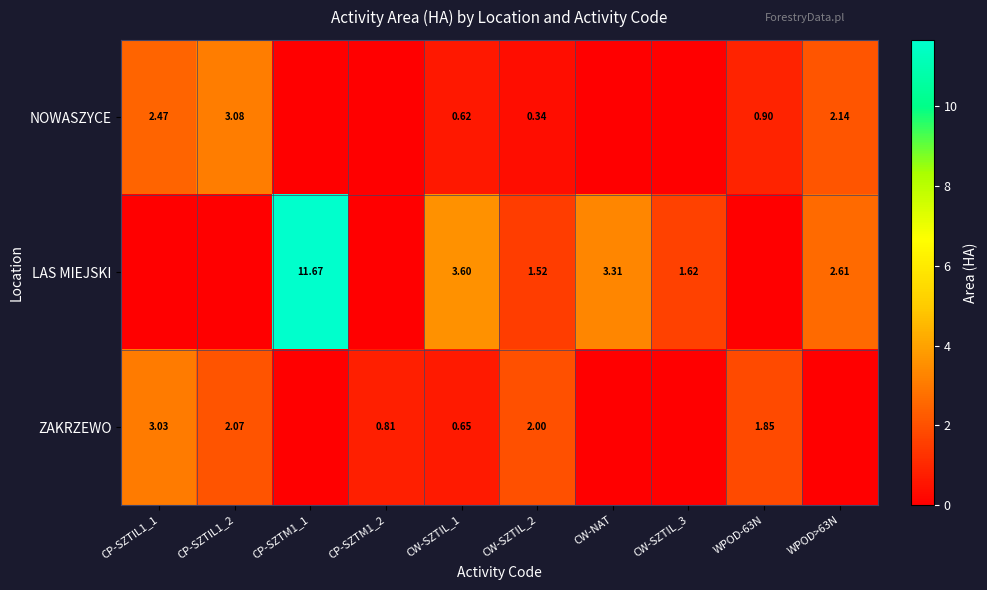

Rank the series at CW-SZTIL_2 from highest to lowest value.

ZAKRZEWO, LAS MIEJSKI, NOWASZYCE